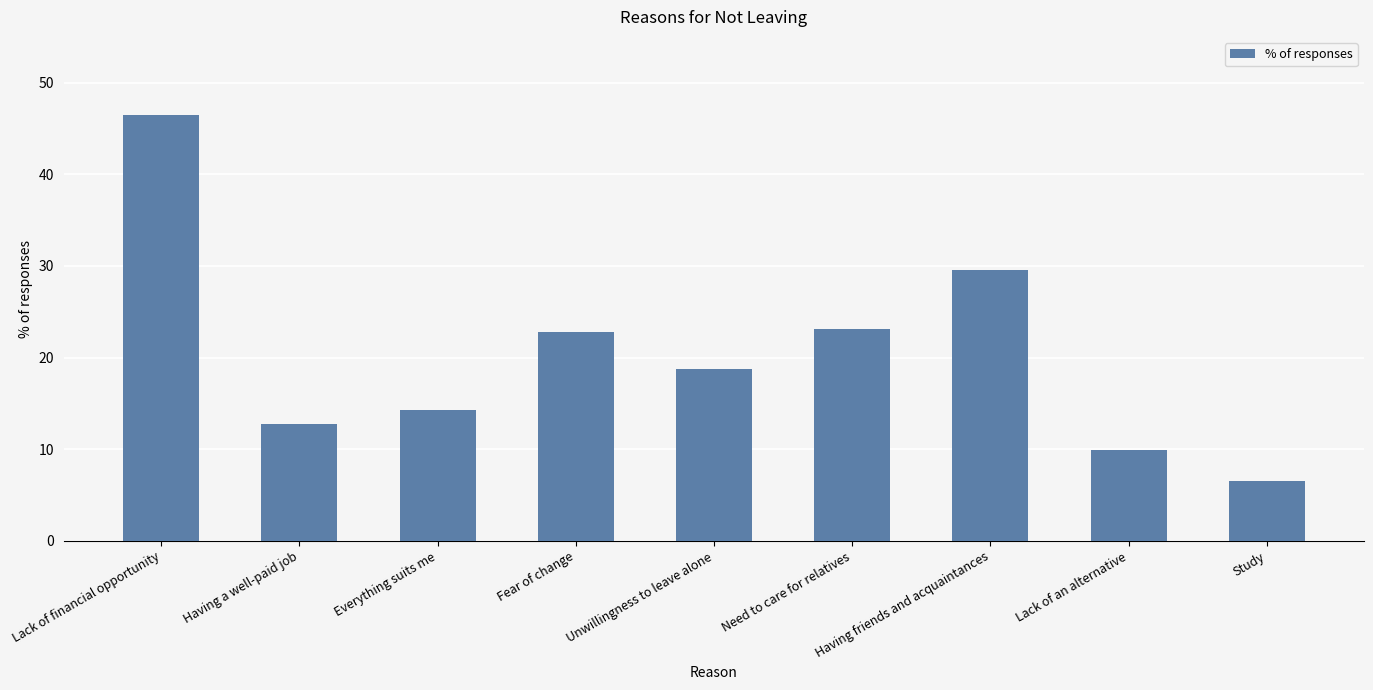

What is the minimum value shown in the chart?

6.5